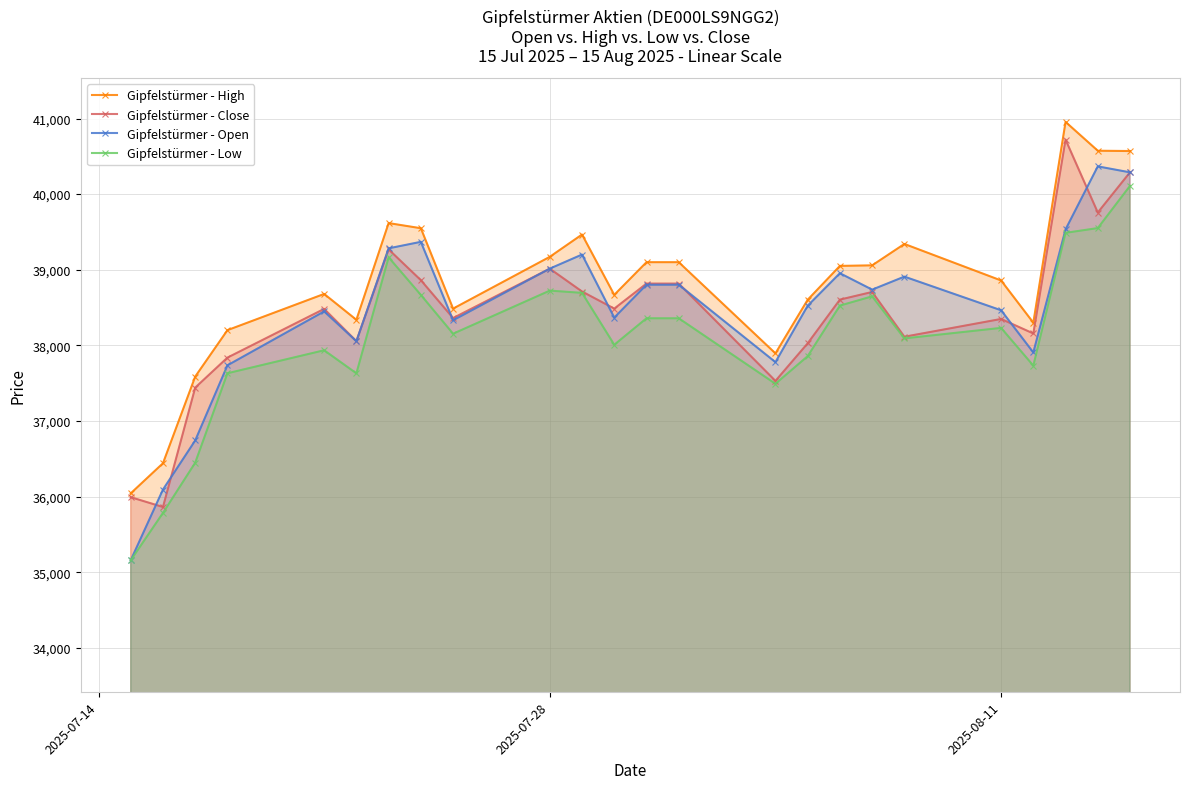

At how many categories does at least one series exceed 40086?

3